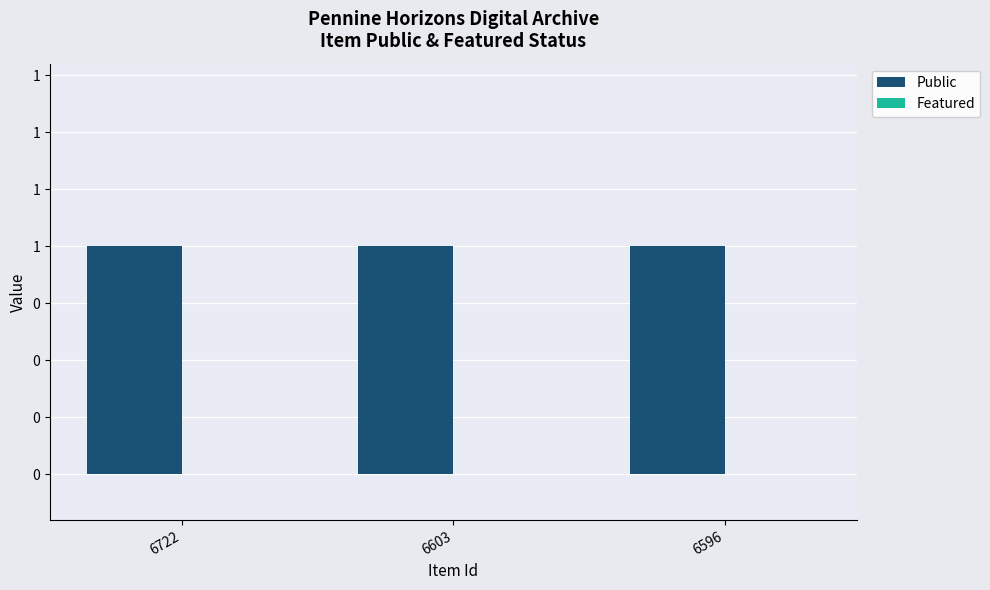

Are the bars horizontal?

No